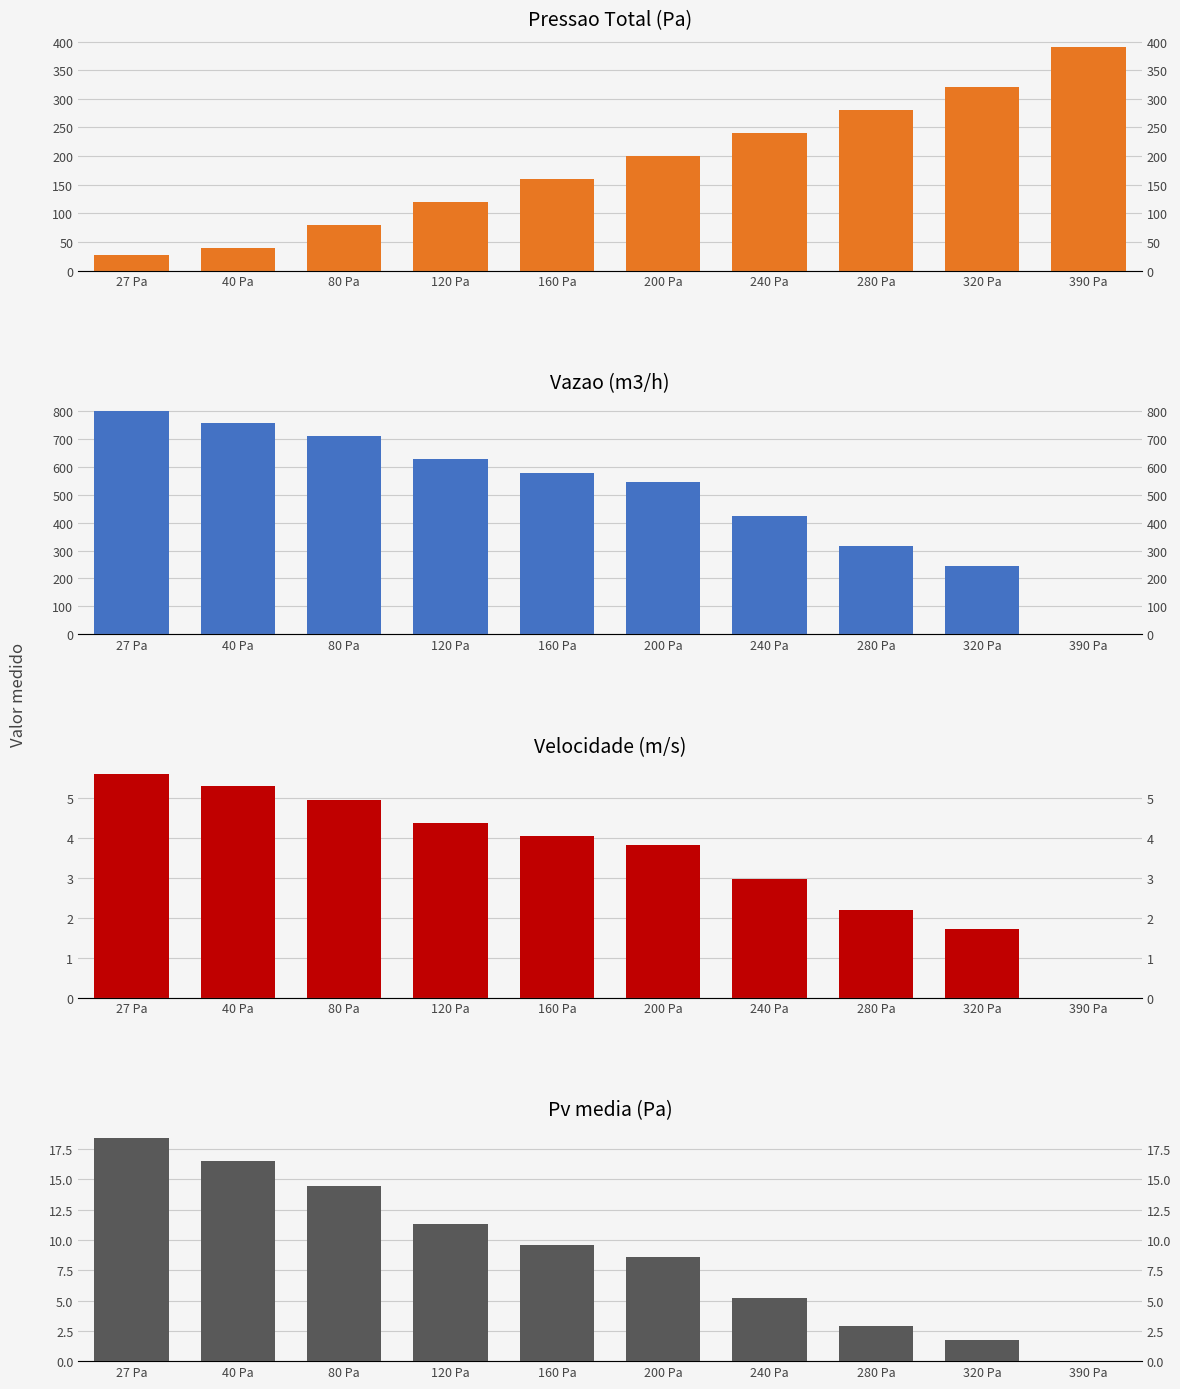

Does the chart contain any negative values?

No